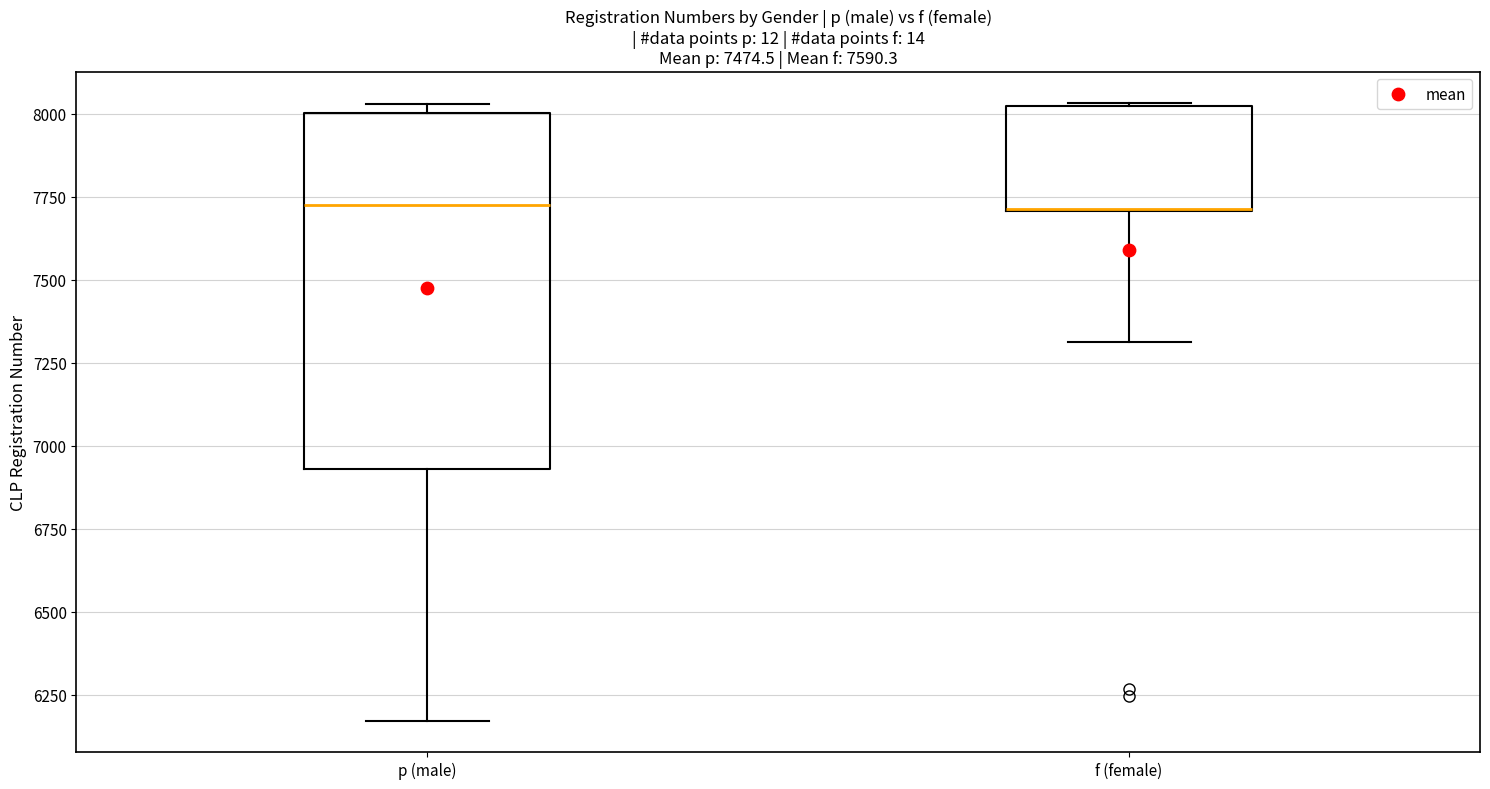

Comparing the boxes themselves (not the whiskers), which one is the tallest?

p (male)